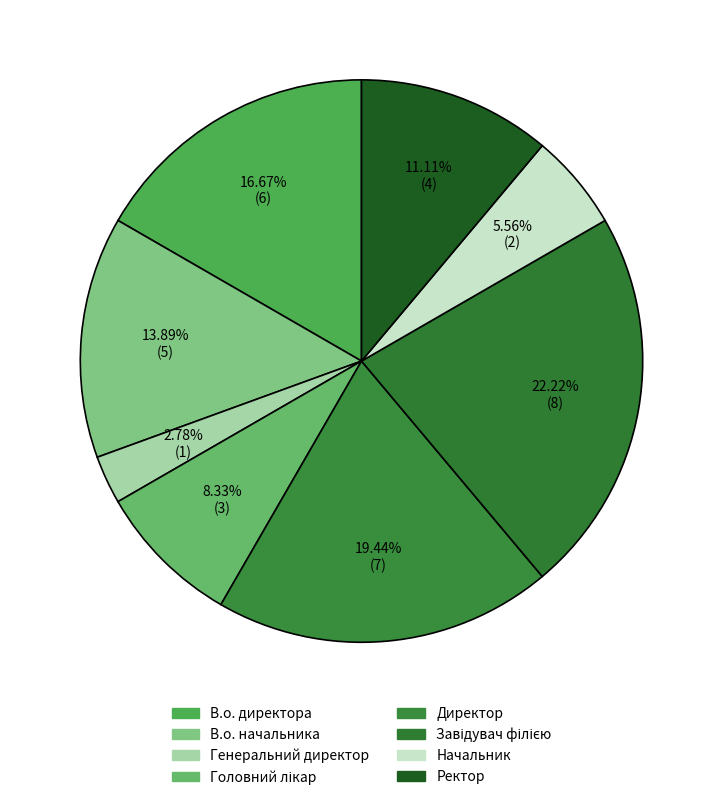

Is it true that Генеральний директор is 3% of the pie?

True